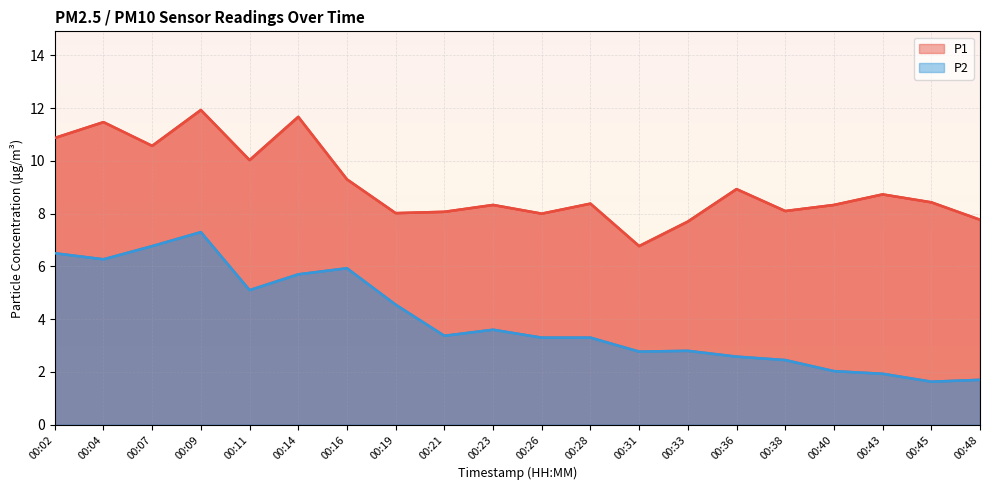

At which category is the sum across all series the highest?

00:09